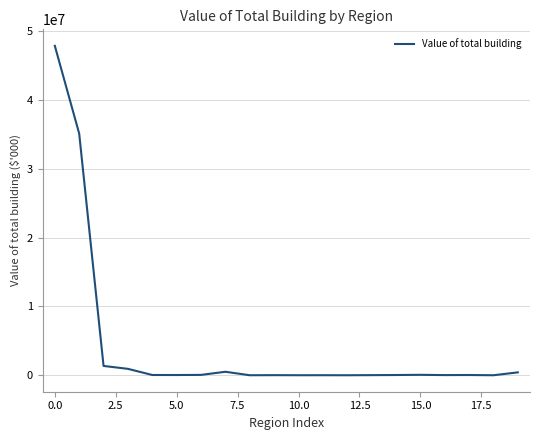

What is the difference between the maximum and minimum values?

47877971.1